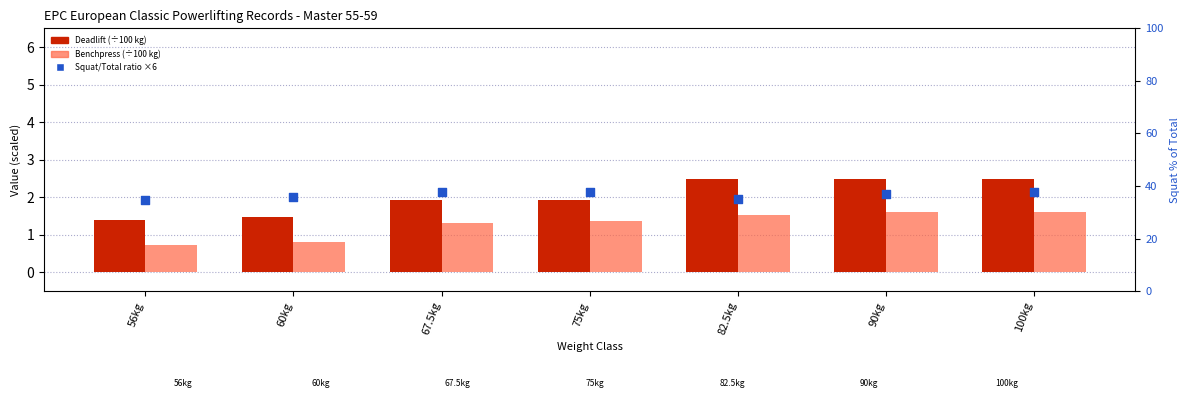

Which series has the widest spread of Y values?

Deadlift (÷100 kg)